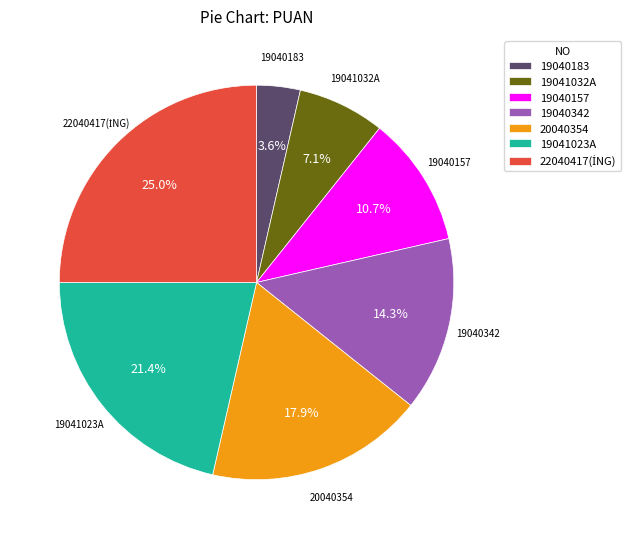

How many segments does this pie chart have?

7